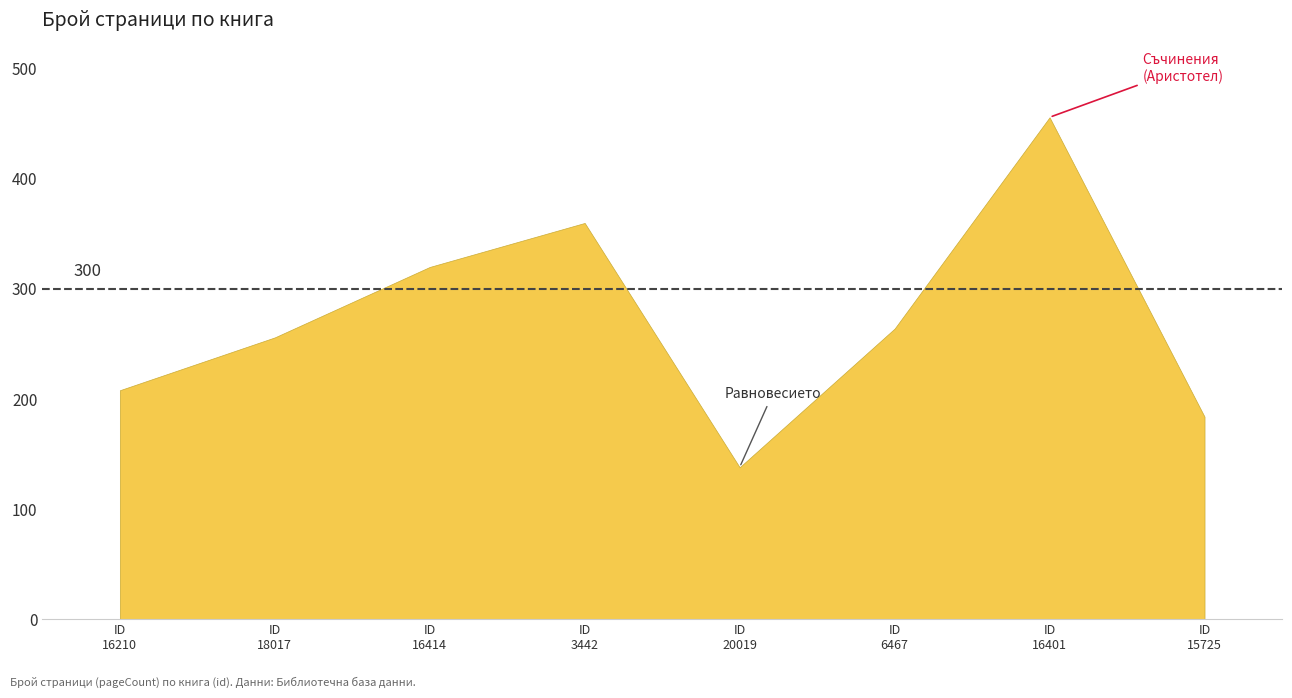

What is the value of the 6th point from the left?

264